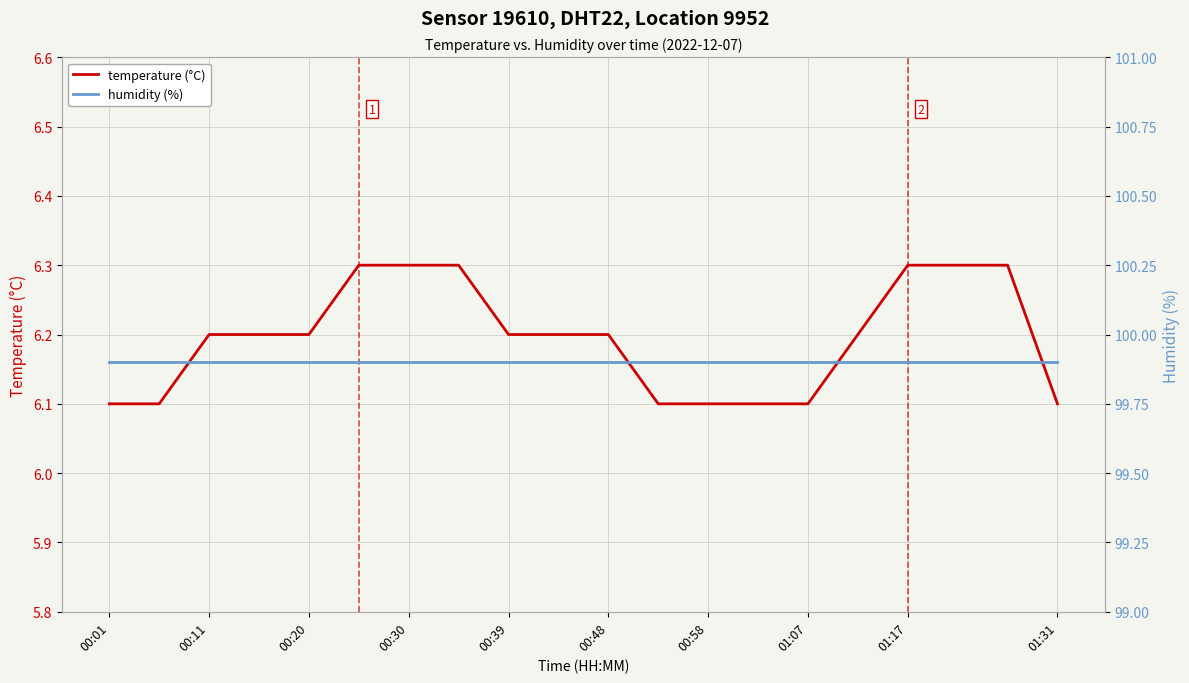

The value of temperature (°C) at 01:31 is 3.4. True or false?

False